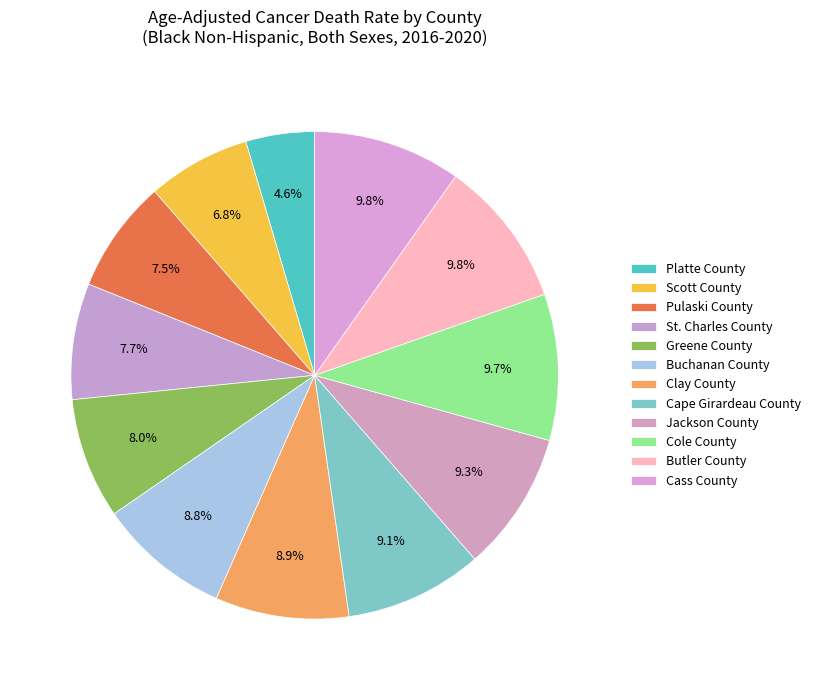

Is it true that Butler County is 1% of the pie?

False